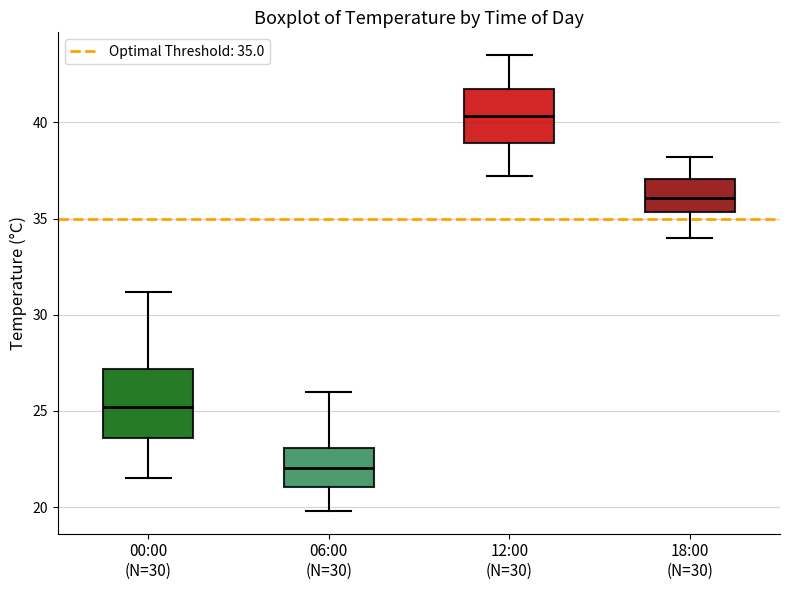

Where does the upper whisker of the box for 18:00 (N=30) end on the y-axis? The values are not printed on the chart, so give them approximately, as read against the axis.

38.0